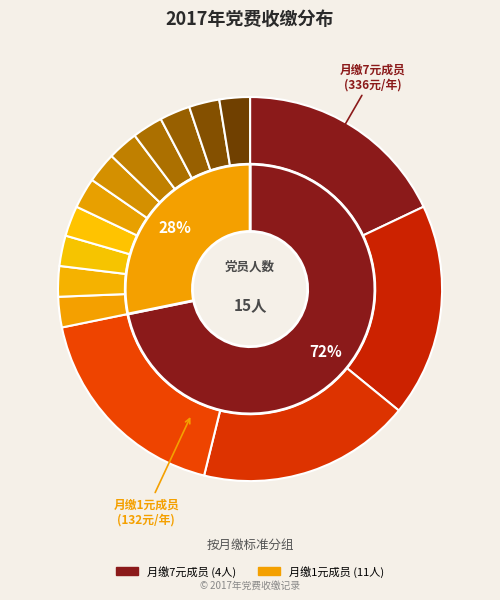

To the nearest percent, what is the average slice percentage?

7%